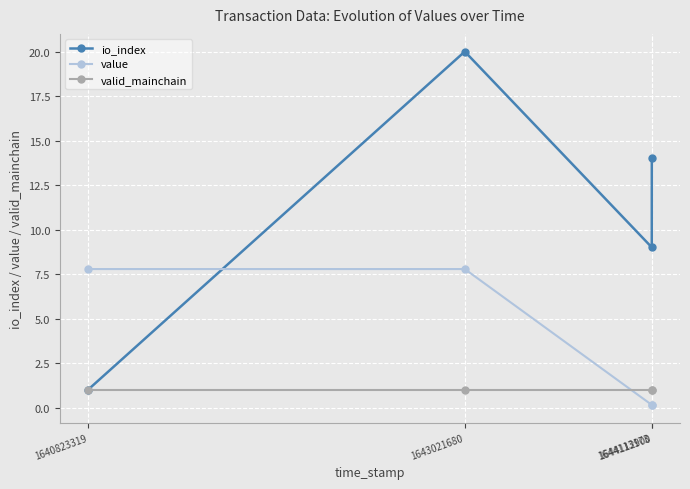

What is the minimum value for io_index?

1.0